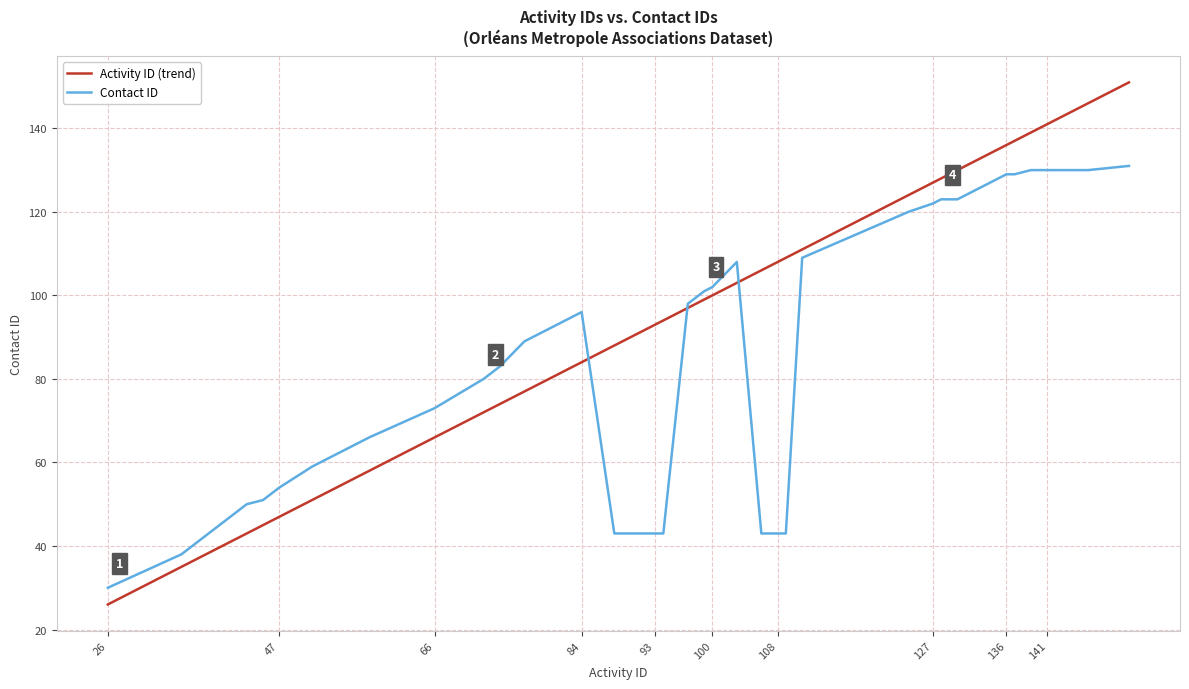

What are all the series names shown in the legend?

Activity ID (trend), Contact ID